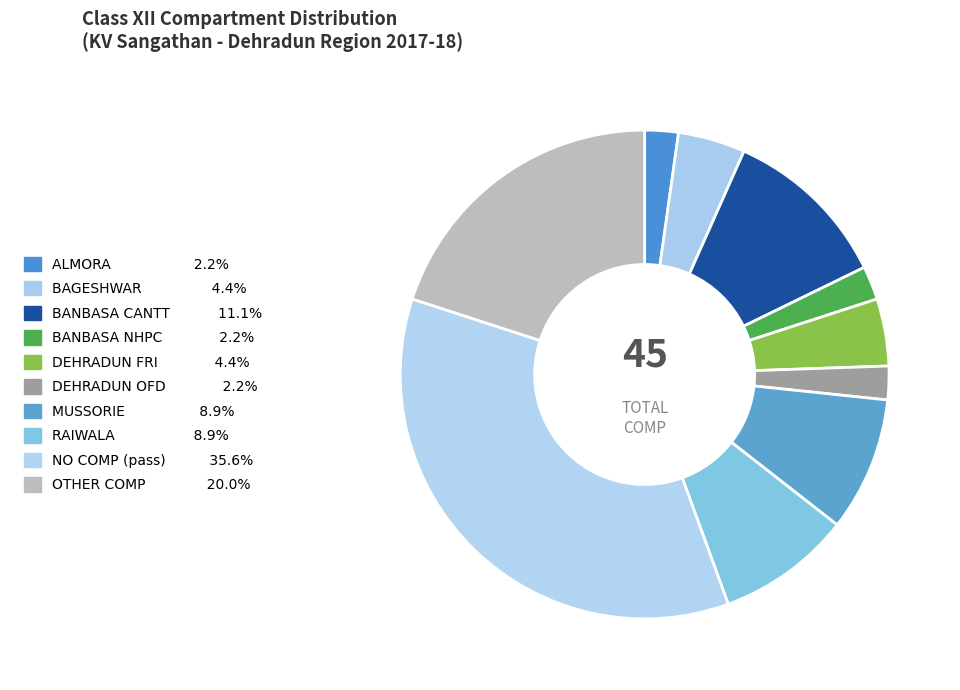

Count the number of slices in the pie.

10